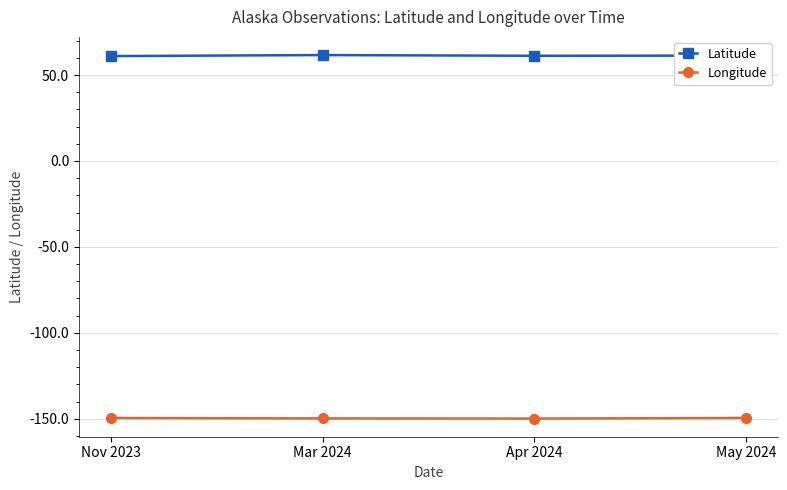

What is the total value across all series at Apr 2024?

-88.7